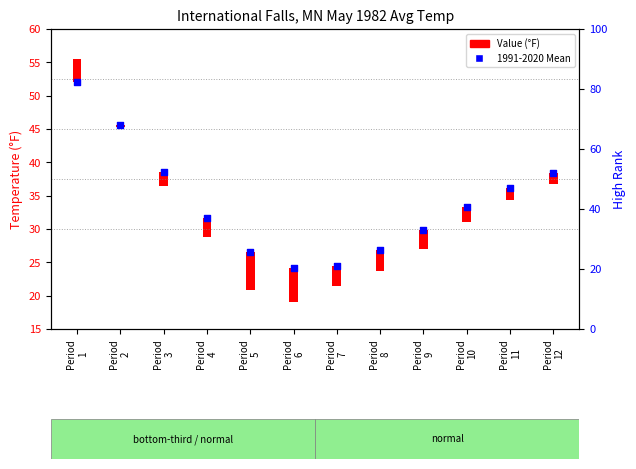

What is the change in value from Period
5 to Period
9?

+3.4